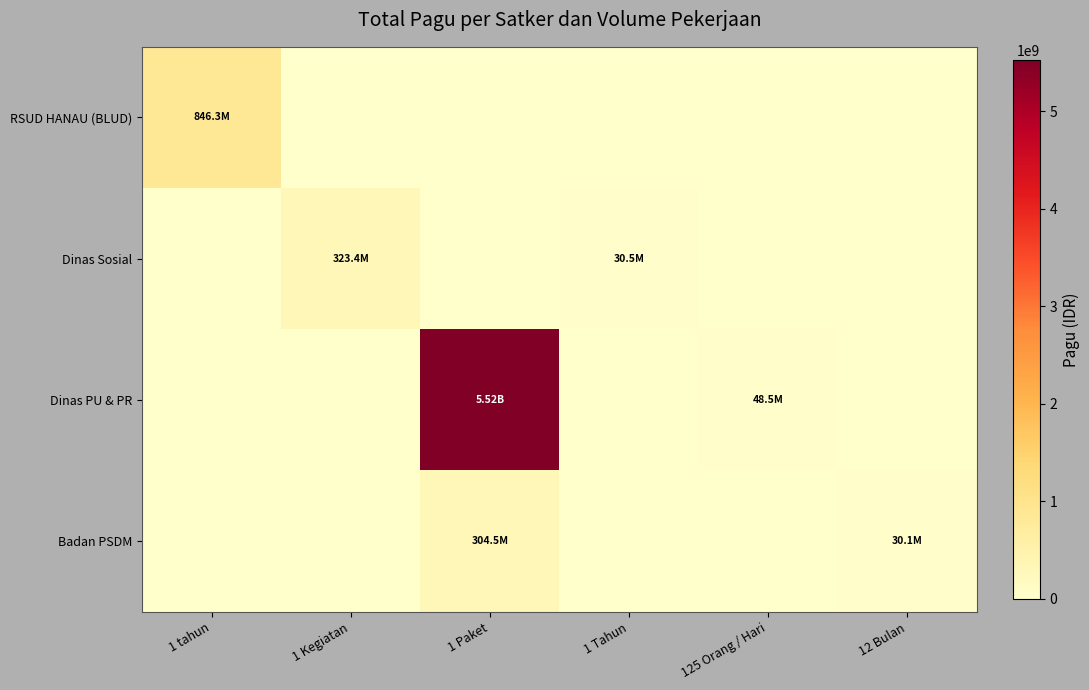

What is the maximum value shown in the chart?

5524250000